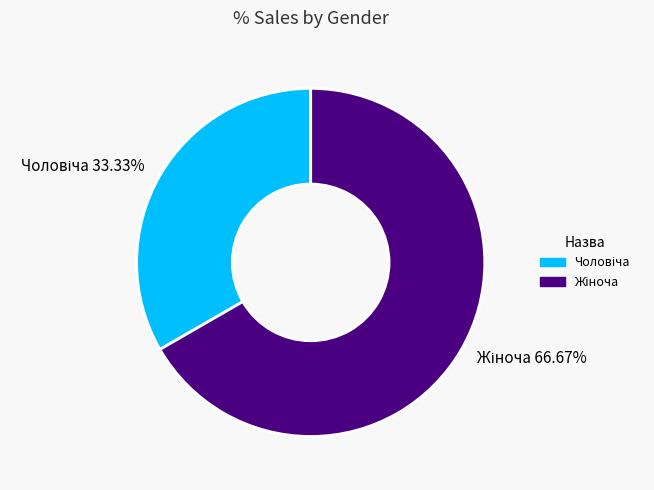

Does any single category account for the majority?

Yes